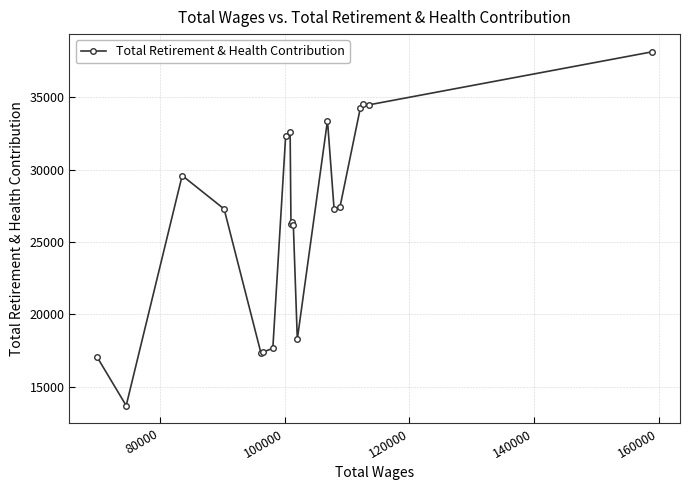

Is this an area chart (filled region under the line)?

No